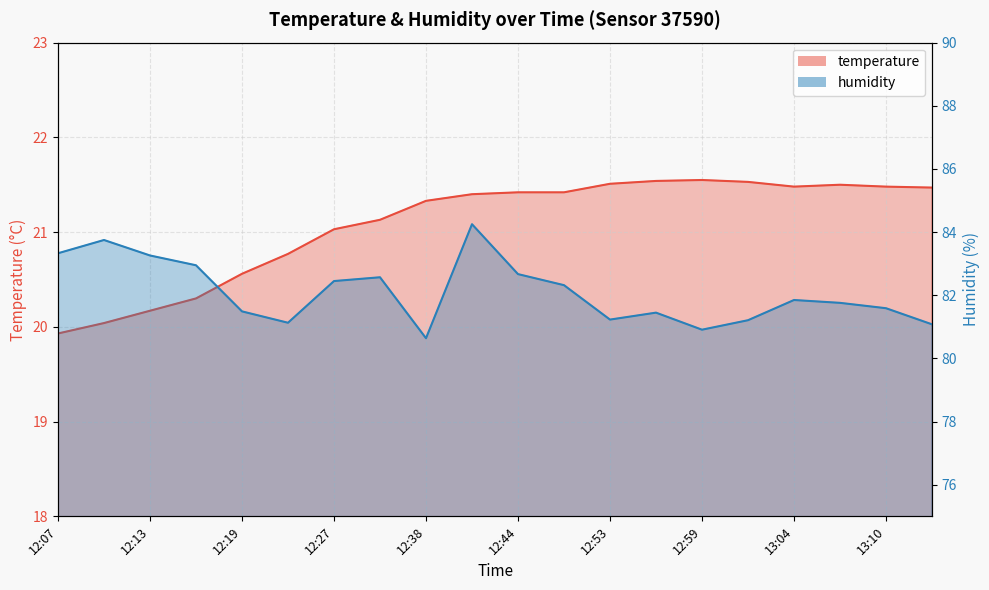

True or false: humidity and temperature intersect in this chart.

False